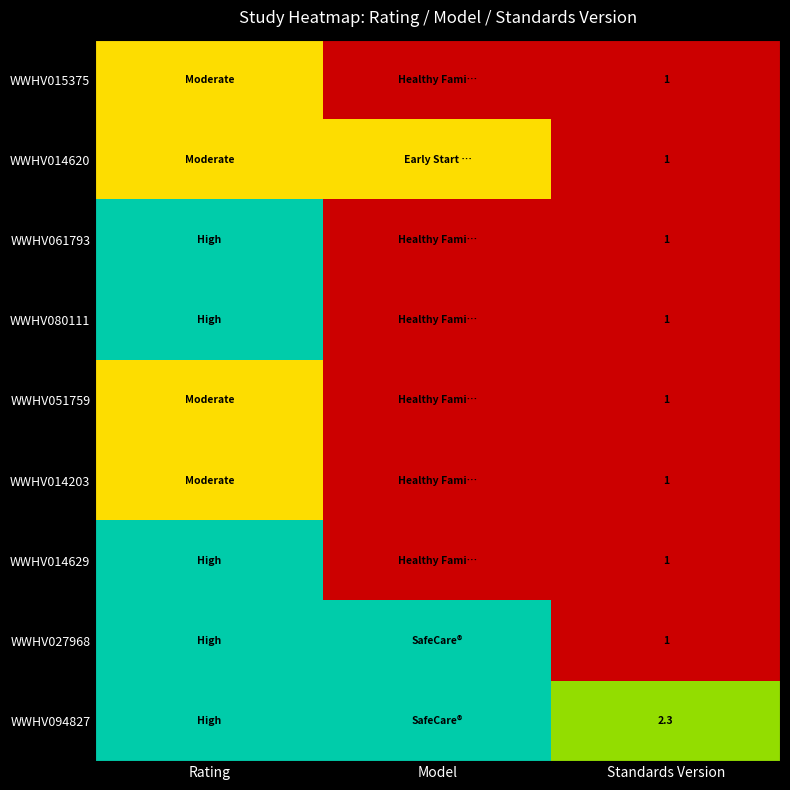

The value of WWHV027968 at Standards Version is 1.7. True or false?

False